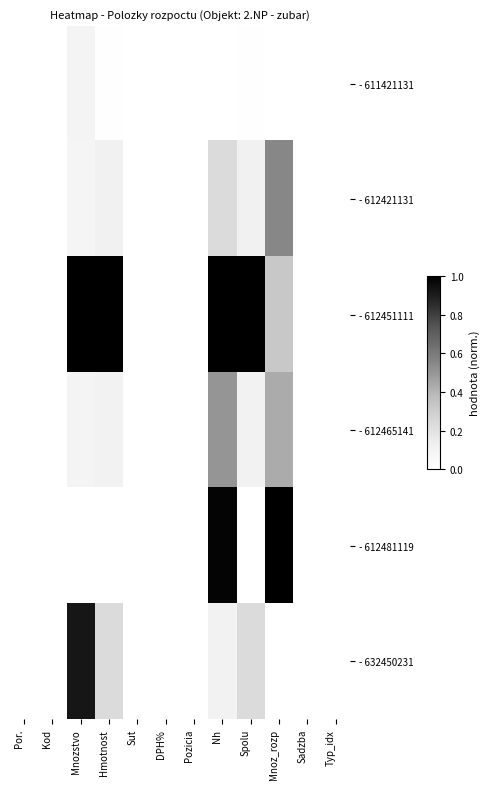

At how many categories does at least one series exceed 0?

5